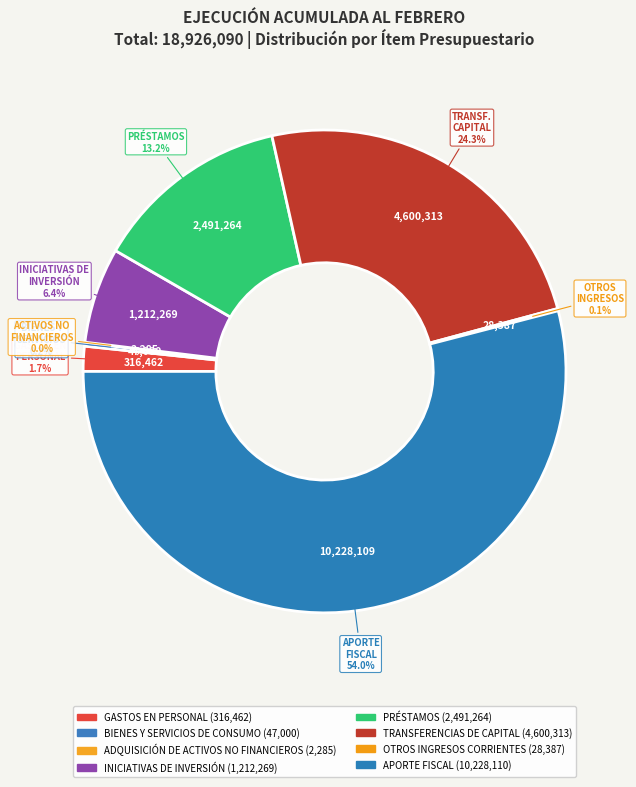

The OTROS INGRESOS CORRIENTES slice represents 0% of the pie. True or false?

True